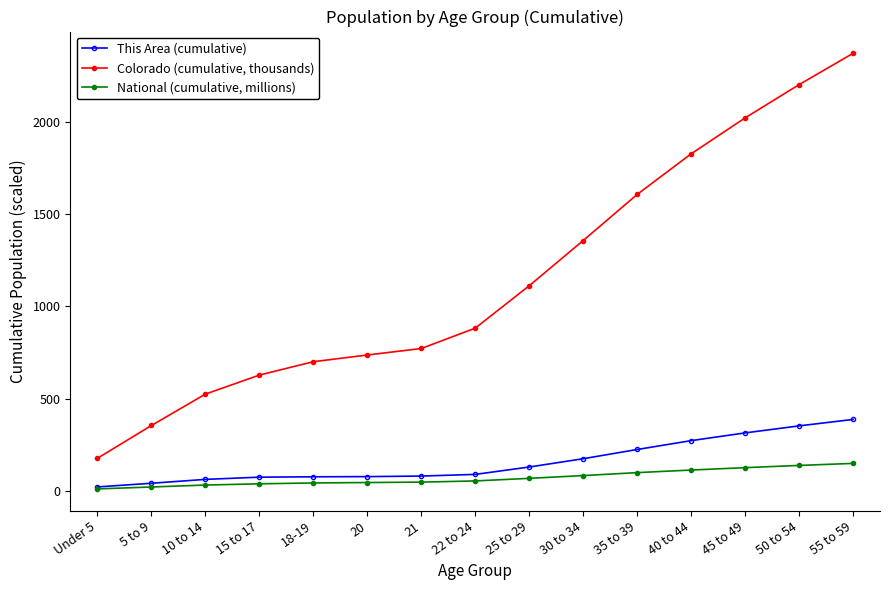

Is it true that National (cumulative, millions) equals 32.0 at 50 to 54?

False